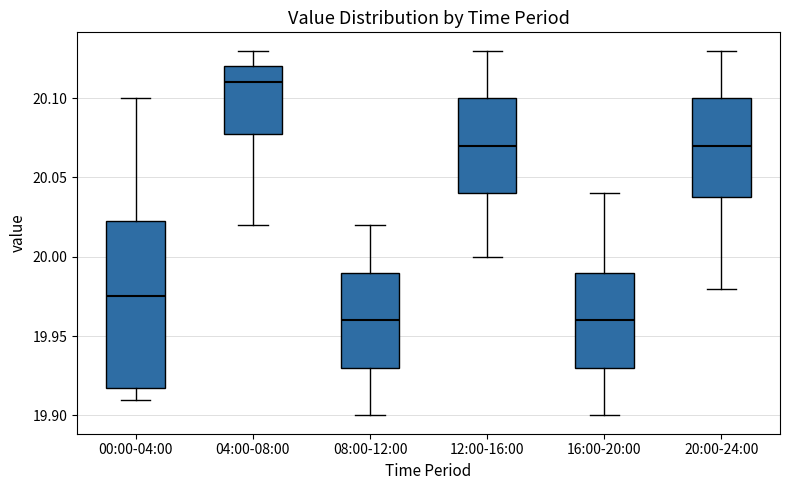

Reading left to right, transcribe this box plot: for each box, give where its median line is, the range the box spans, and where its two whiskers end, as read against the y-axis. The values are not printed on the chart, so give them approximately, as read against the axis.

00:00-04:00: median 19.975, box 19.920 to 20.025, whiskers 19.910 to 20.100
04:00-08:00: median 20.110, box 20.080 to 20.120, whiskers 20.020 to 20.130
08:00-12:00: median 19.960, box 19.930 to 19.990, whiskers 19.900 to 20.020
12:00-16:00: median 20.070, box 20.040 to 20.100, whiskers 20.000 to 20.130
16:00-20:00: median 19.960, box 19.930 to 19.990, whiskers 19.900 to 20.040
20:00-24:00: median 20.070, box 20.040 to 20.100, whiskers 19.980 to 20.130